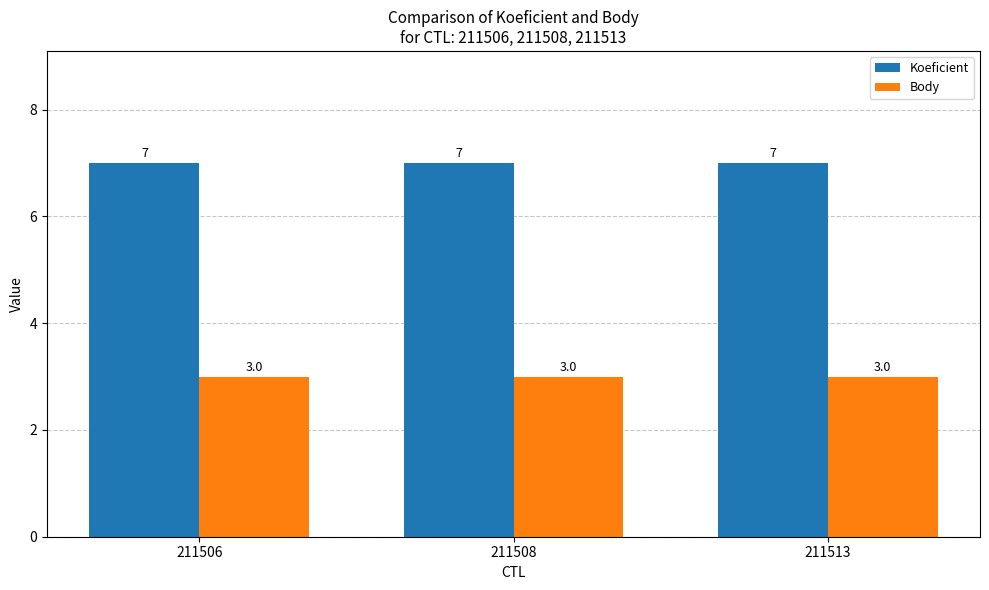

Does the chart contain any negative values?

No